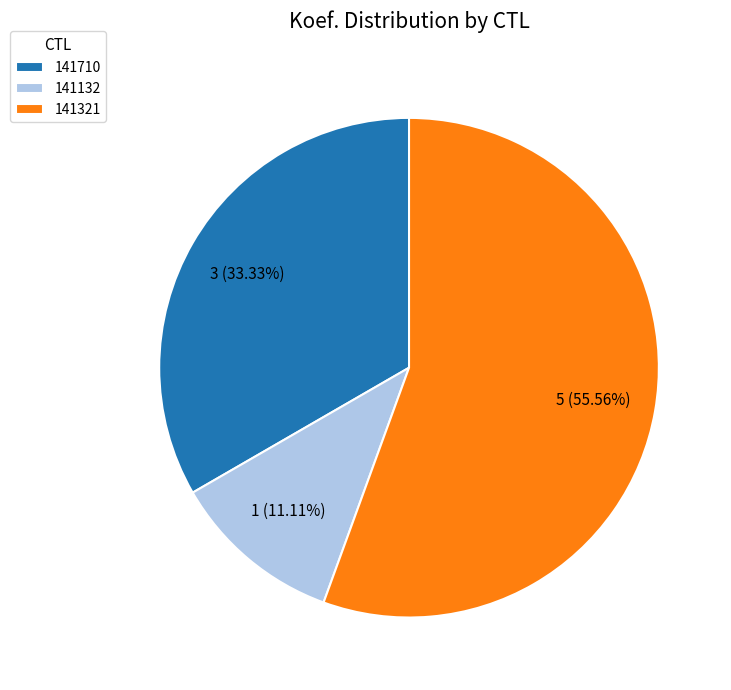

Which category has the smallest portion of the pie?

141132